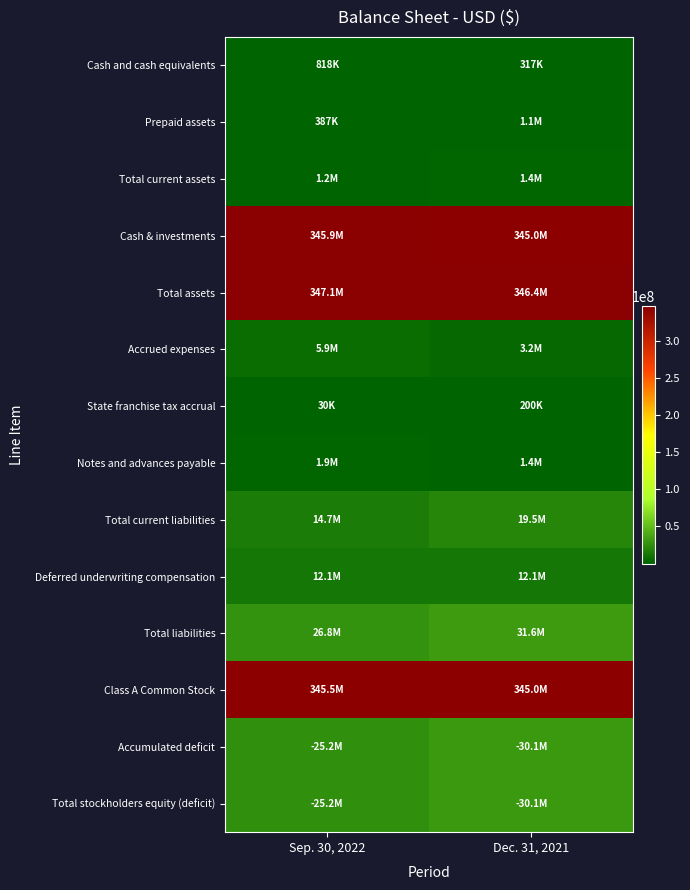

At how many categories does at least one series exceed 70748395?

2